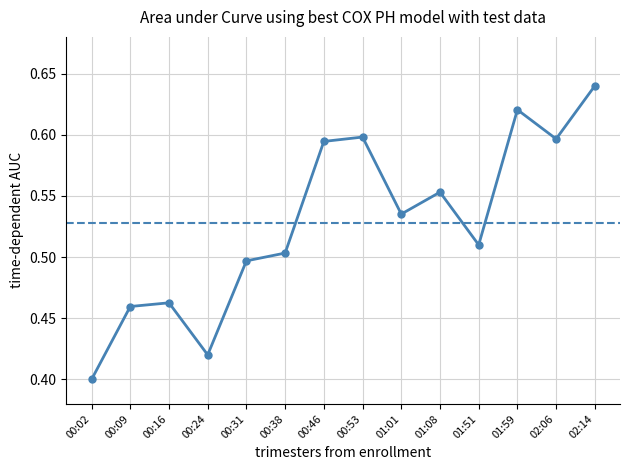

How many interior local valleys (lower than both neighbors) does the data have?

4